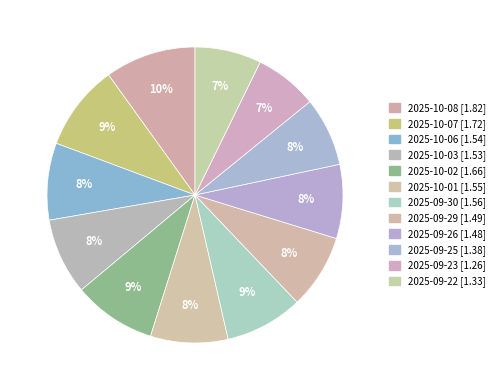

Which slice is the largest?

2025-10-08